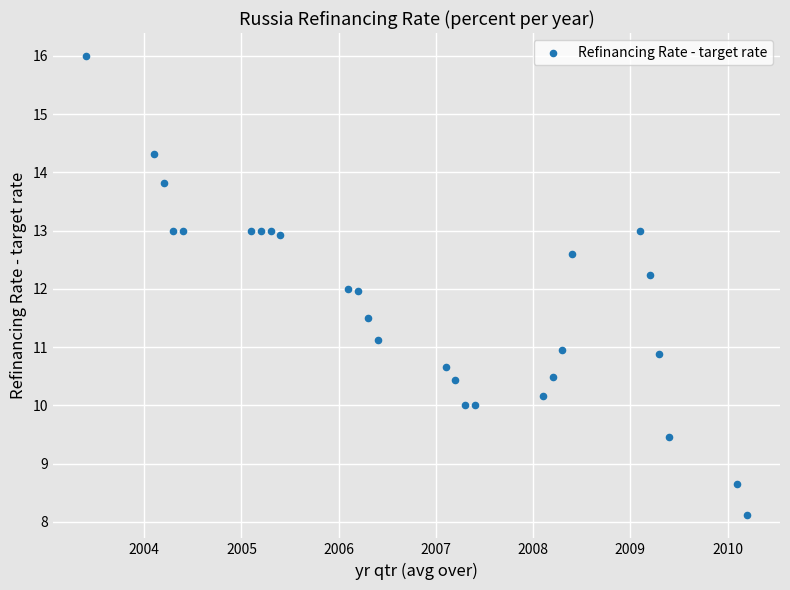

What is the range of X values (max minus min)?

6.8